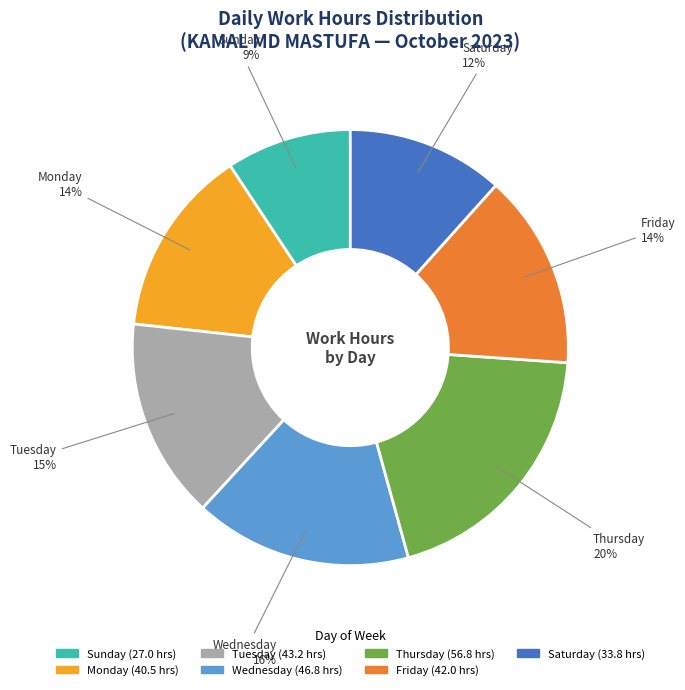

To the nearest percent, what is the average slice percentage?

14%